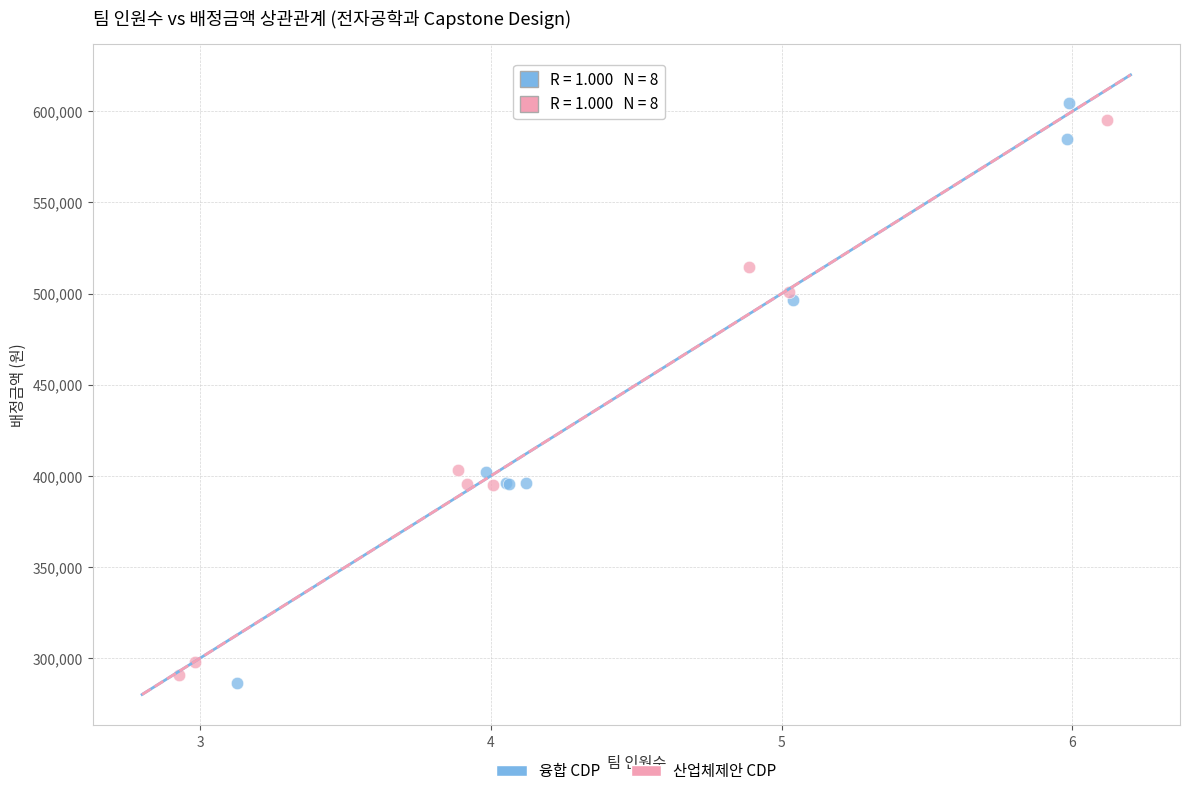

What are all the series names shown in the legend?

융합 CDP, 산업체제안 CDP